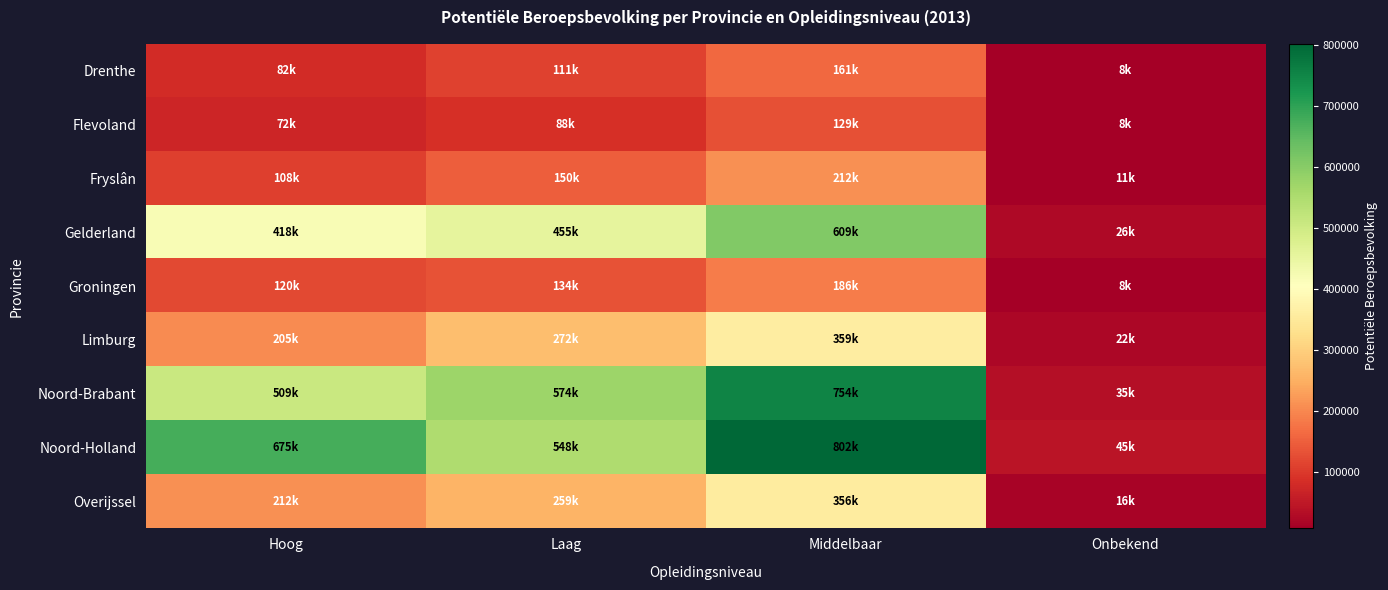

At which category is the sum across all series the highest?

Middelbaar